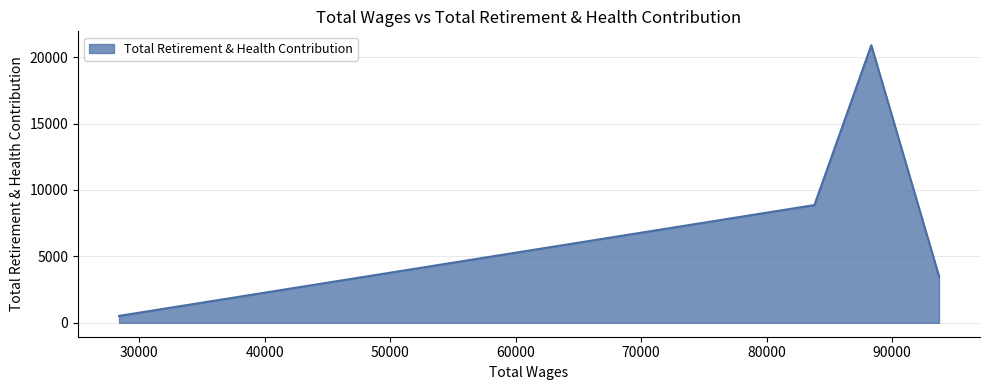

How many lines are shown in the chart?

1